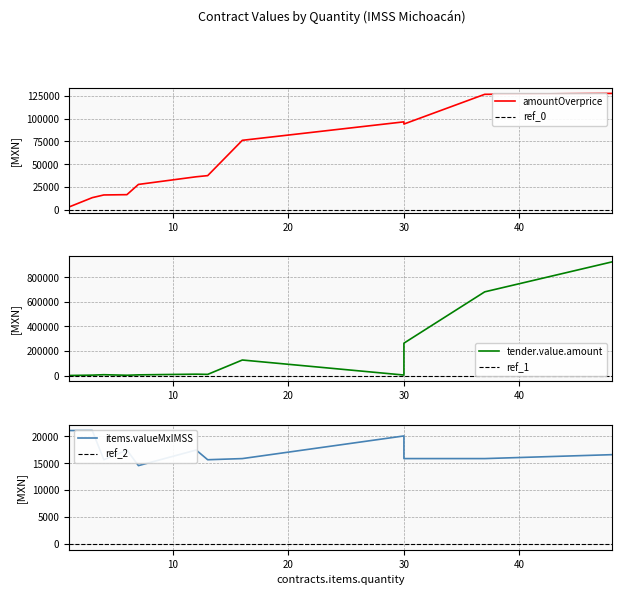

True or false: tender.value.amount has a value of 11676.6 at 12.

True